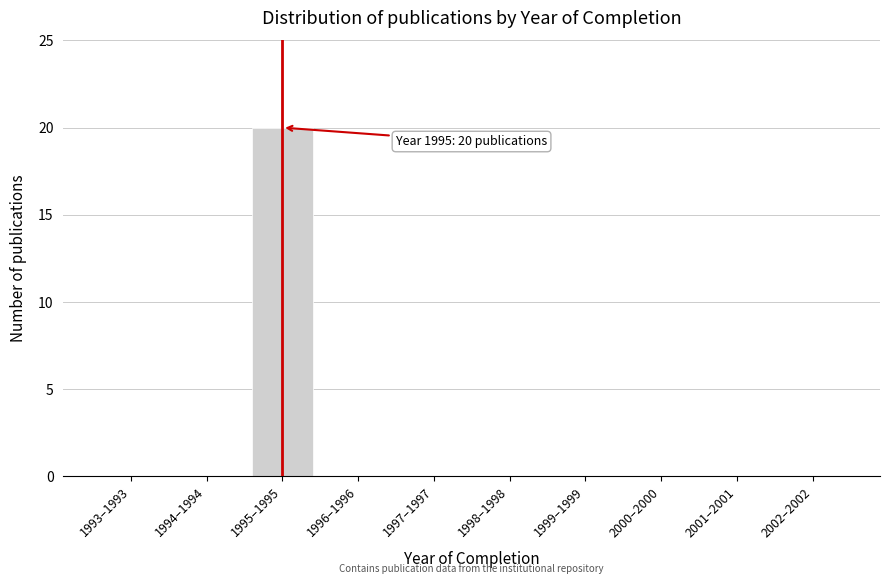

Reading left to right, list all the values displayed in this chart.

1993–1993=0	1994–1994=0	1995–1995=20	1996–1996=0	1997–1997=0	1998–1998=0	1999–1999=0	2000–2000=0	2001–2001=0	2002–2002=0